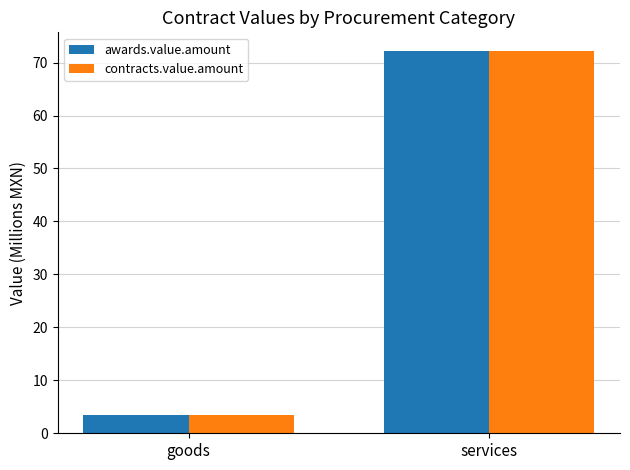

Is it true that contracts.value.amount equals 3.5 at goods?

True